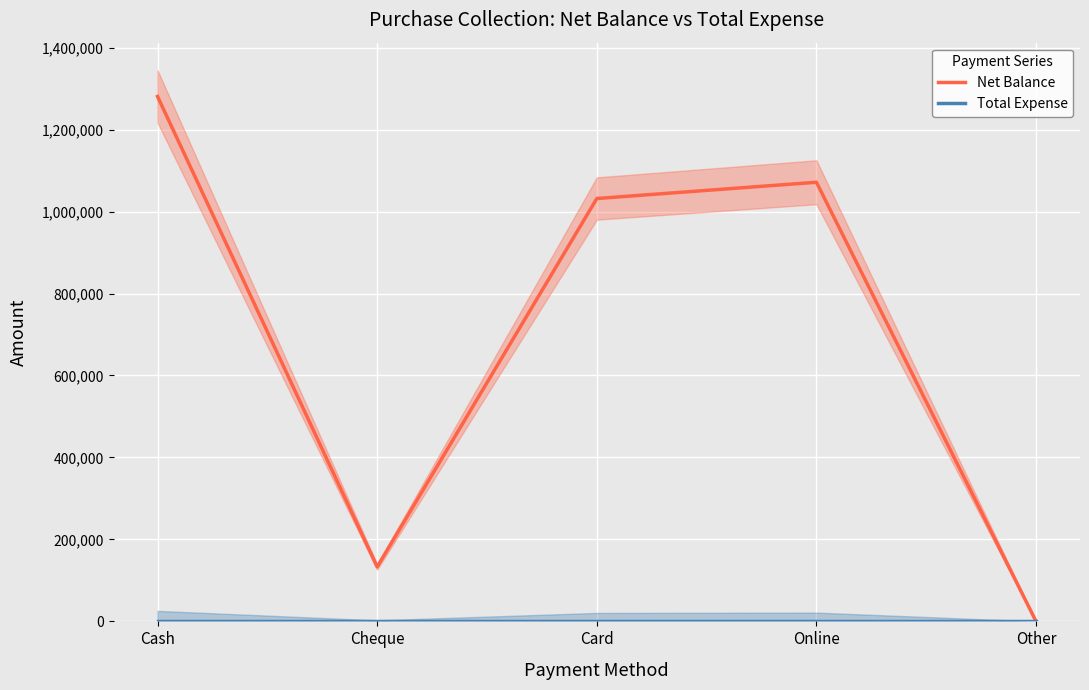

True or false: Total Expense and Net Balance cross at least once.

False